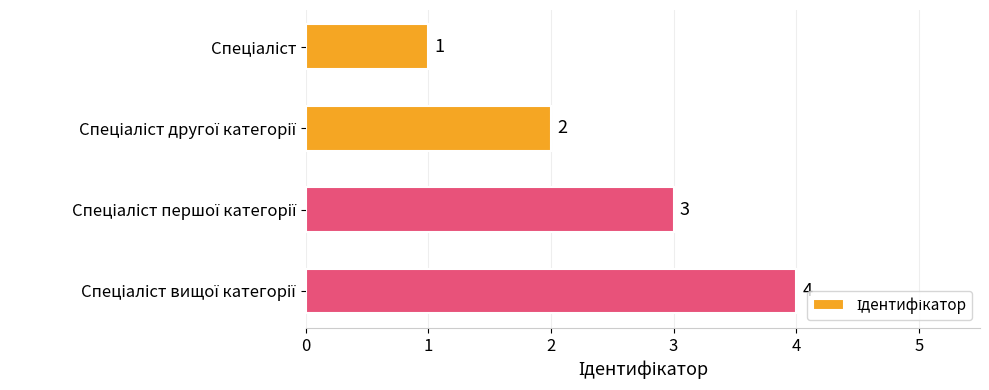

Count the values in the range 2 to 4.

3